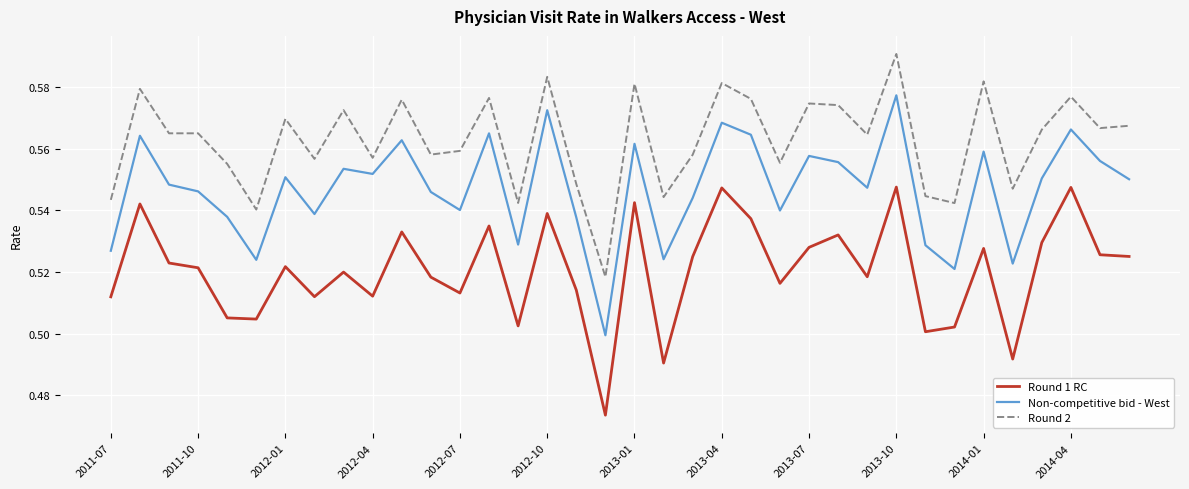

True or false: Non-competitive bid - West has more than 2 interior local peaks.

True